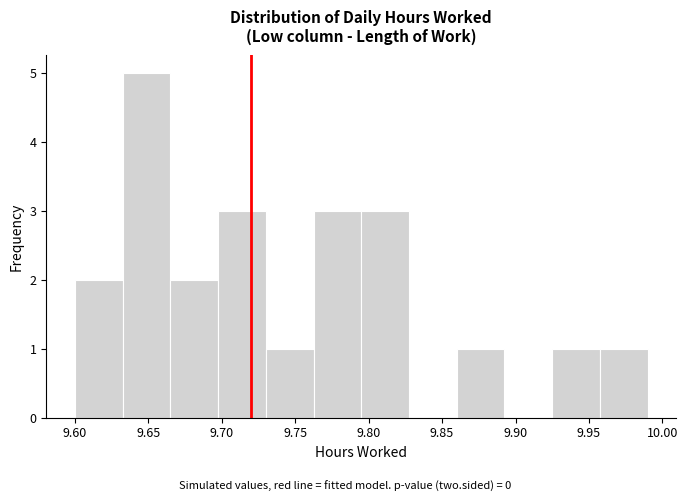

How tall is the bar that spans 9.635 to 9.665 on the x-axis? Neither the bar edges nor the heights are printed on the chart, so give them approximately, as read against the axes.

5